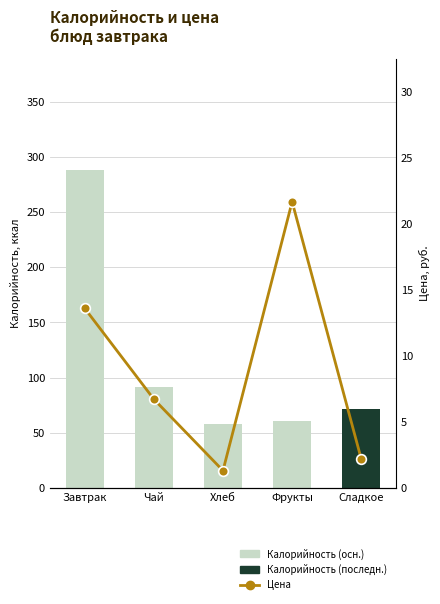

Rank the series by their maximum value, from highest to lowest.

Калорийность, Цена